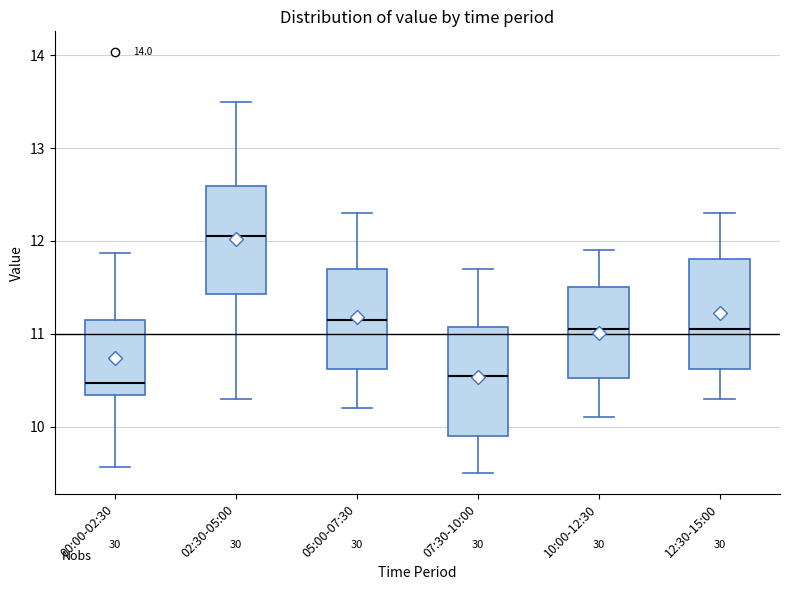

Reading left to right, transcribe this box plot: for each box, give where its median line is, the range the box spans, and where its two whiskers end, as read against the y-axis. The values are not printed on the chart, so give them approximately, as read against the axis.

00:00-02:30: median 10.5, box 10.3 to 11.1, whiskers 9.6 to 11.9
02:30-05:00: median 12.1, box 11.4 to 12.6, whiskers 10.3 to 13.5
05:00-07:30: median 11.2, box 10.6 to 11.7, whiskers 10.2 to 12.3
07:30-10:00: median 10.6, box 9.9 to 11.1, whiskers 9.5 to 11.7
10:00-12:30: median 11.1, box 10.5 to 11.5, whiskers 10.1 to 11.9
12:30-15:00: median 11.1, box 10.6 to 11.8, whiskers 10.3 to 12.3